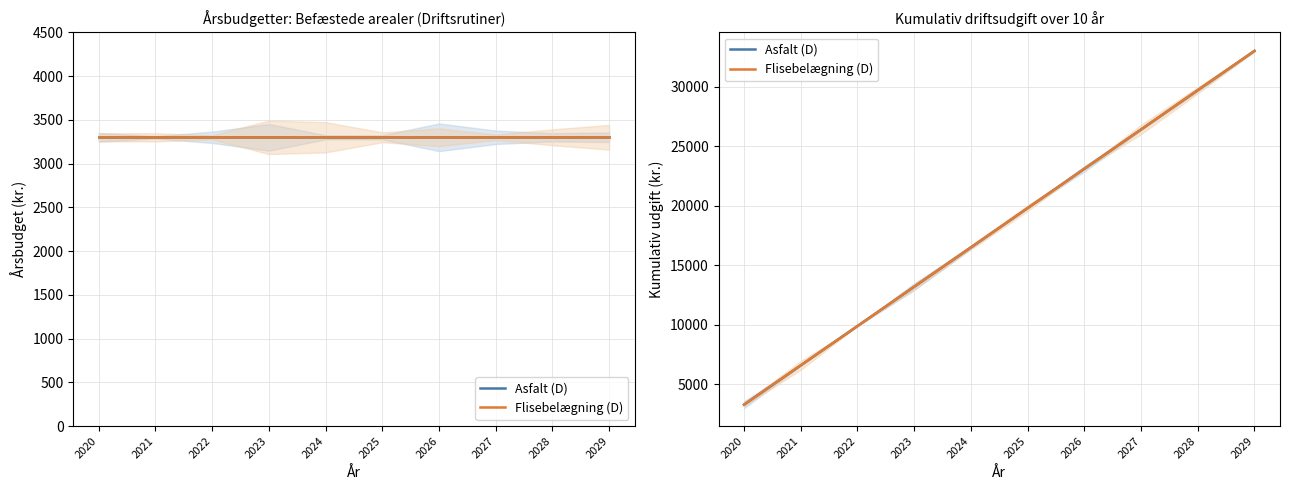

List the series in order of their peak value, highest first.

Asfalt (D), Flisebelægning (D)